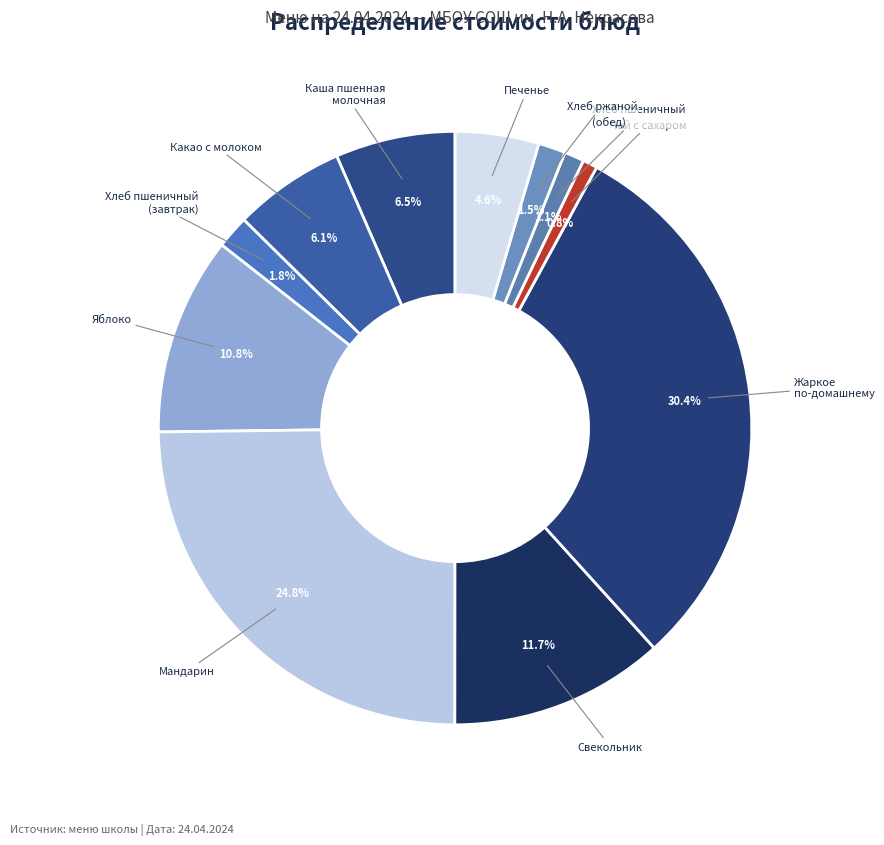

Count the number of slices in the pie.

11